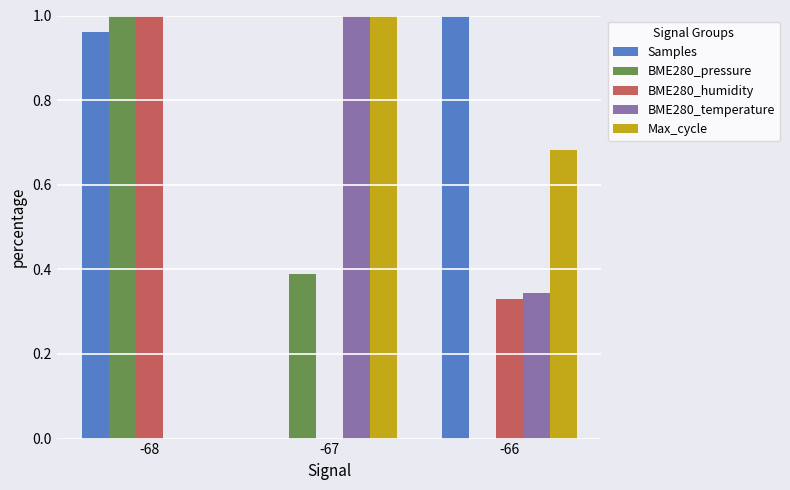

What is the sum of all Samples values?

2.0